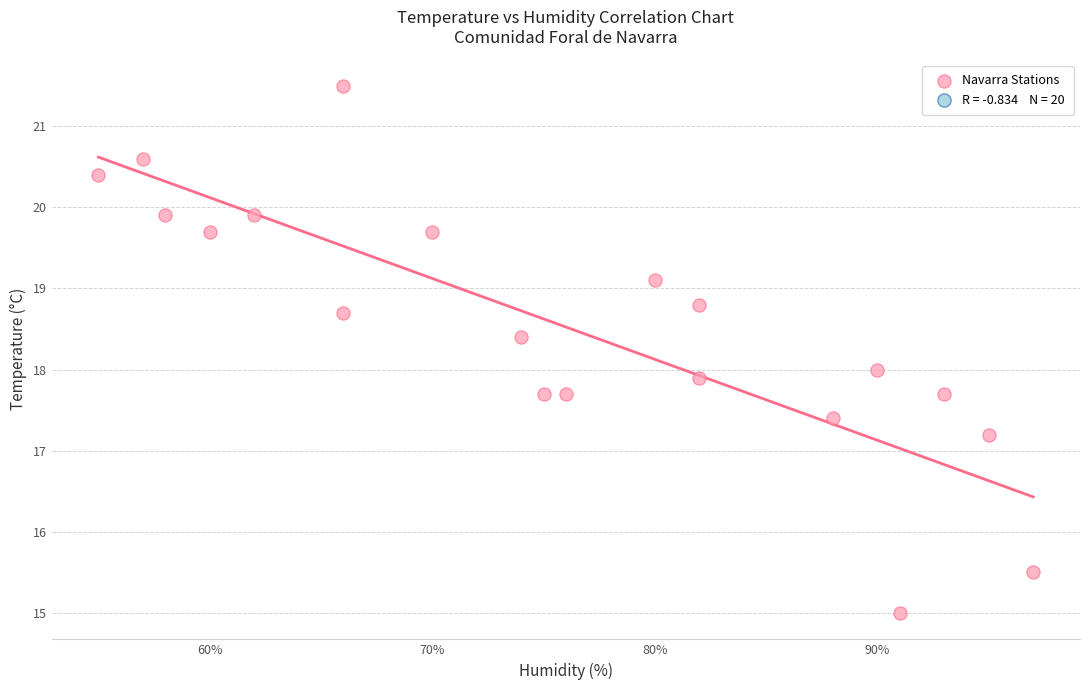

What is the range of X values (max minus min)?

42.0